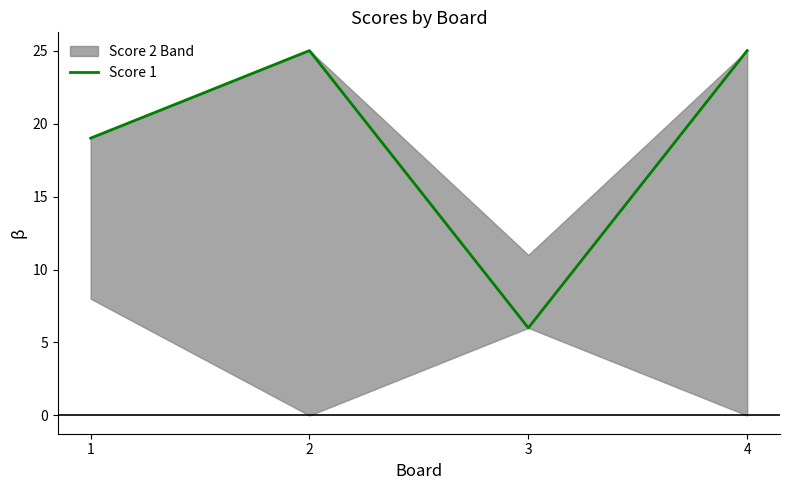

How many categories are shown in the chart?

4